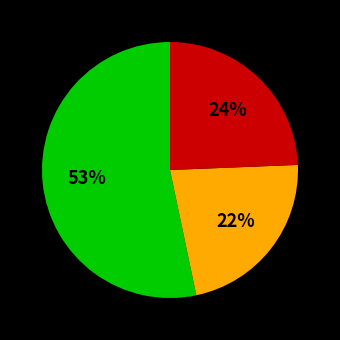

Does any single category account for the majority?

Yes